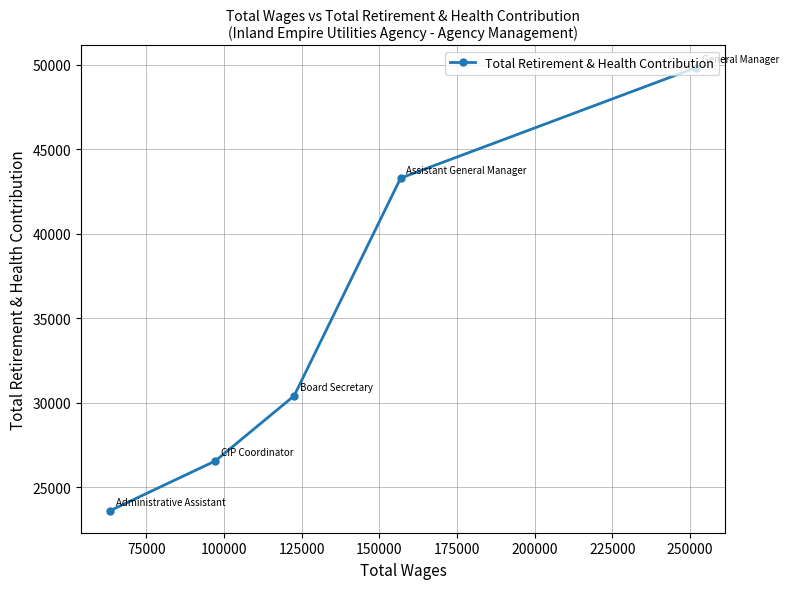

What is the sum of all values?

173736